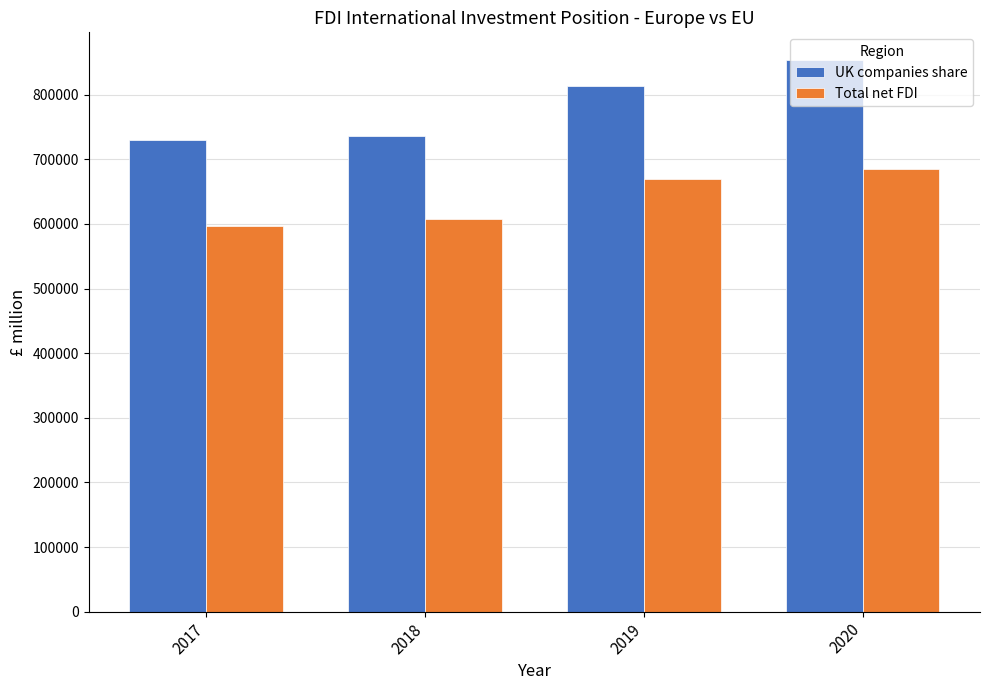

Reading left to right, transcribe all the data shown in this chart.

UK companies share: 729467	735410	813121	853684
Total net FDI: 596567	607197	669477	684589